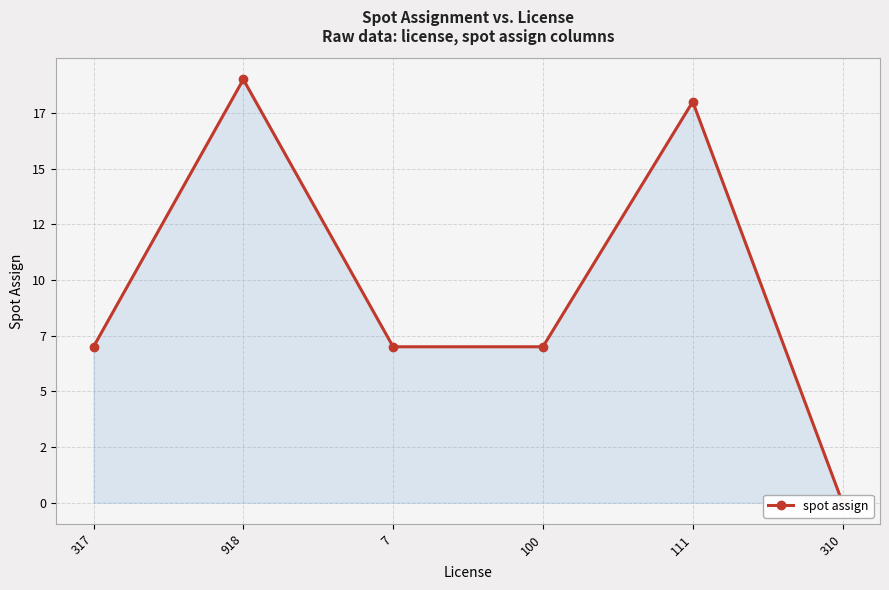

Reading left to right, list all the values displayed in this chart.

317=7	918=19	7=7	100=7	111=18	310=0